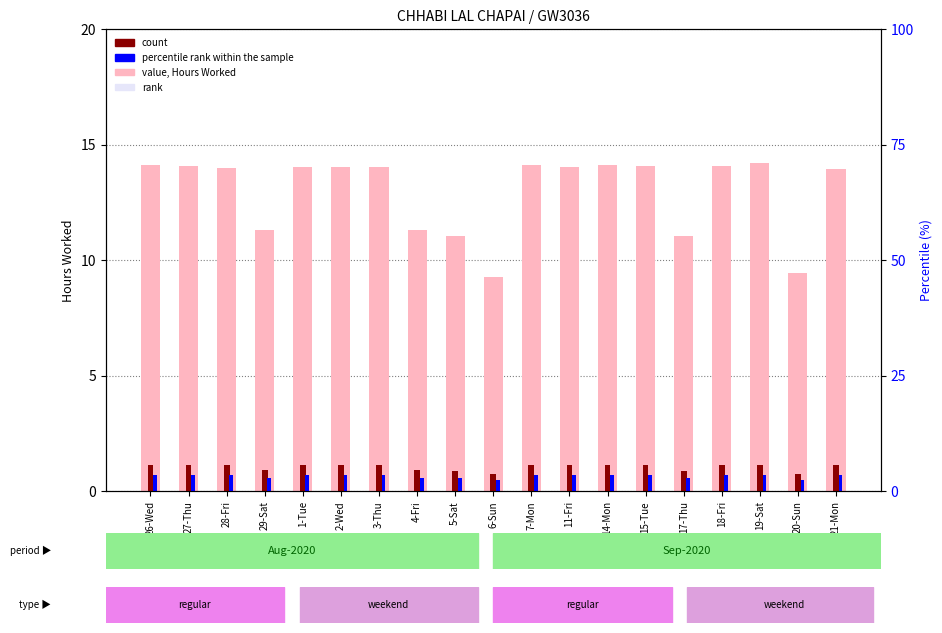

What is the difference between the second highest and second lowest values in the count series?

0.4